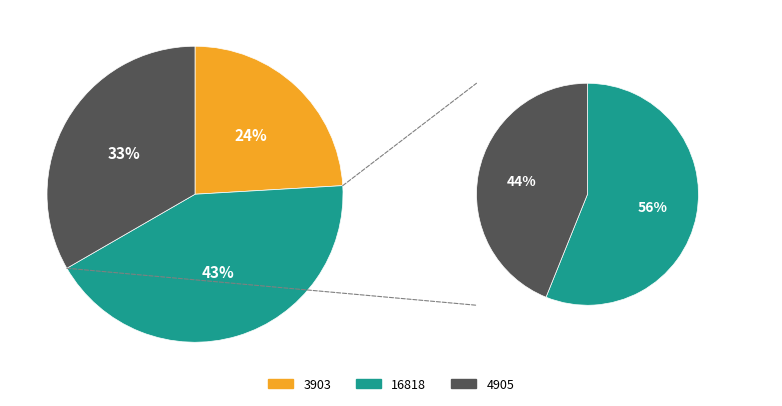

Combined, what portion of the pie is 16818 and 3903?

66.7%